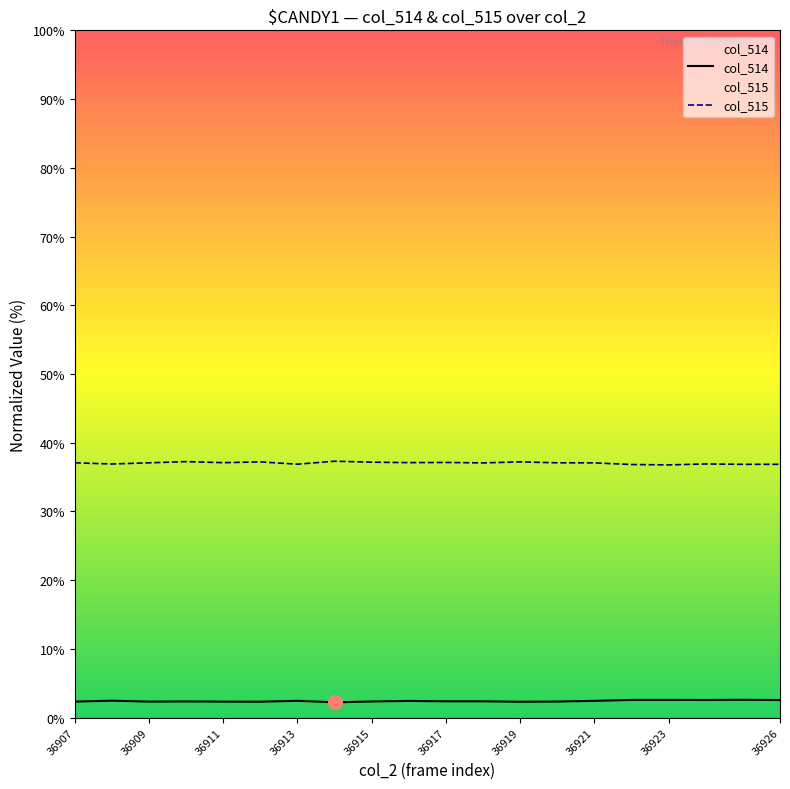

What value does the col_515 series have at 17?

36.9